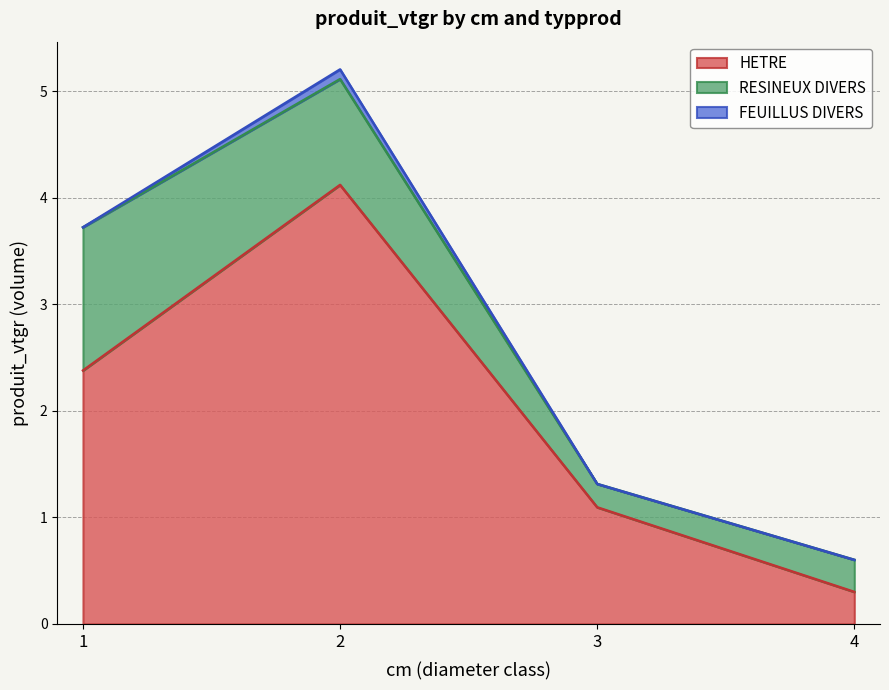

Which series has the largest range (max minus min)?

HETRE